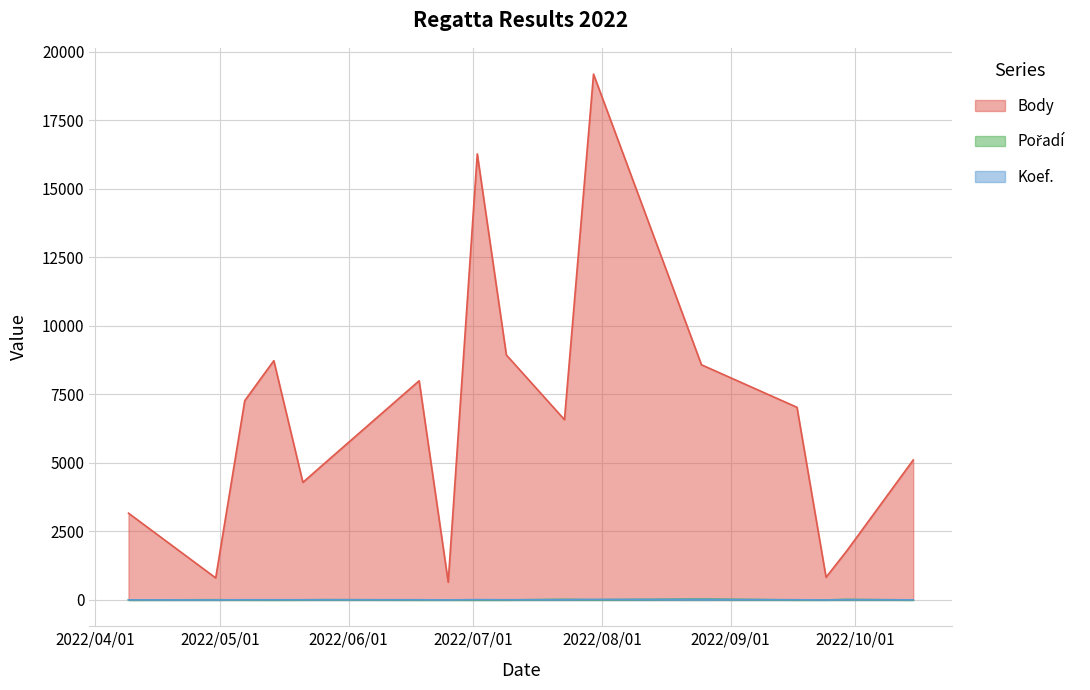

True or false: Koef. and Body intersect in this chart.

False